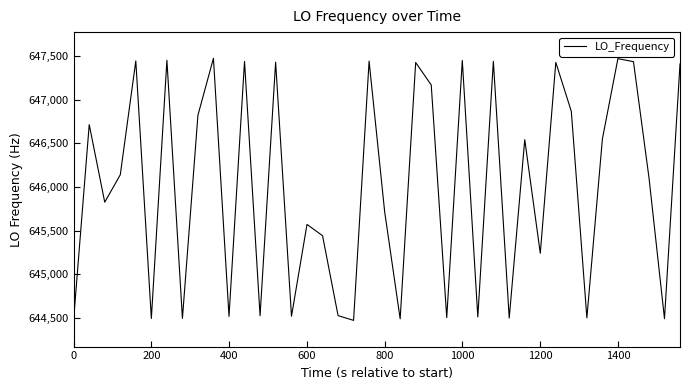

What is the maximum value shown in the chart?

647471.9